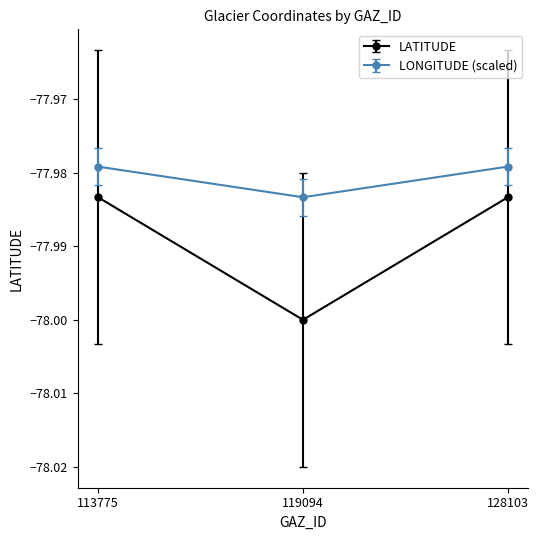

What is the total value across all series at 119094?

-156.0